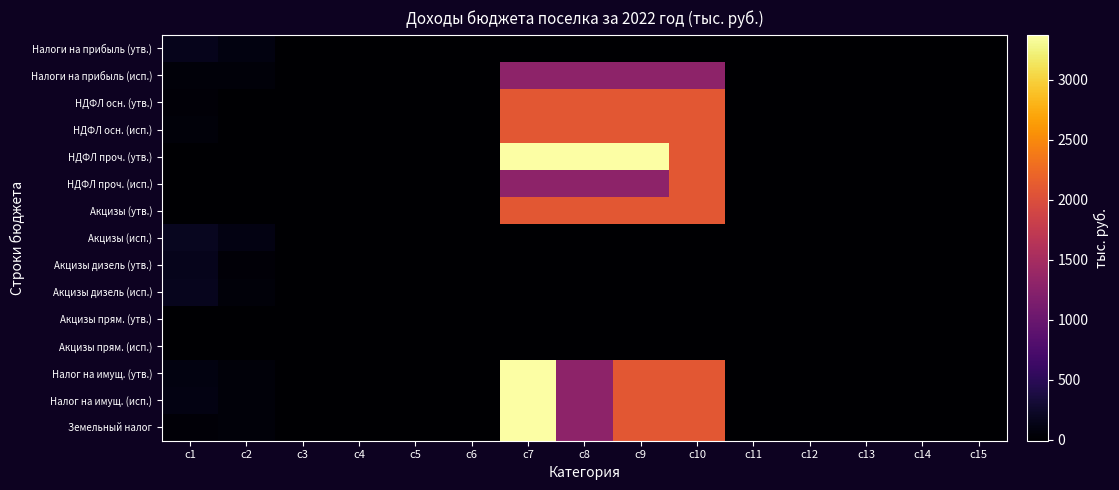

Reading right to left, what are all the values shown in this chart?

Налоги на прибыль (утв.): c15=0.0	c14=0.0	c13=0.0	c12=0.0	c11=0.0	c10=0.0	c9=0.0	c8=0.0	c7=0.0	c6=0.0	c5=0.0	c4=0.0	c3=2.2	c2=91.5	c1=159.9
Налоги на прибыль (исп.): c15=0.0	c14=0.0	c13=0.0	c12=0.0	c11=0.0	c10=1290.6	c9=1290.6	c8=1290.6	c7=1290.6	c6=0.0	c5=0.4	c4=-5.2	c3=-5.2	c2=58.5	c1=52.9
НДФЛ осн. (утв.): c15=0.0	c14=0.0	c13=0.0	c12=0.0	c11=0.0	c10=2083.0	c9=2083.0	c8=2083.0	c7=2083.0	c6=0.0	c5=1.6	c4=-6.1	c3=-5.2	c2=-5.2	c1=41.4
НДФЛ осн. (исп.): c15=0.0	c14=0.0	c13=0.0	c12=0.0	c11=0.0	c10=2083.0	c9=2083.0	c8=2083.0	c7=2083.0	c6=0.0	c5=0.4	c4=-6.1	c3=-5.2	c2=-6.1	c1=52.9
НДФЛ проч. (утв.): c15=0.0	c14=0.0	c13=0.0	c12=0.0	c11=0.0	c10=2083.0	c9=3373.6	c8=3373.6	c7=3373.6	c6=2.0	c5=2.0	c4=2.0	c3=2.2	c2=0.3	c1=0.2
НДФЛ проч. (исп.): c15=0.0	c14=0.0	c13=0.0	c12=0.0	c11=0.0	c10=2083.0	c9=1290.6	c8=1290.6	c7=1290.6	c6=0.4	c5=0.4	c4=0.2	c3=0.2	c2=0.3	c1=0.2
Акцизы (утв.): c15=0.0	c14=0.0	c13=0.0	c12=0.0	c11=0.0	c10=2083.0	c9=2083.0	c8=2083.0	c7=2083.0	c6=2.0	c5=2.0	c4=2.0	c3=1.6	c2=0.4	c1=0.4
Акцизы (исп.): c15=0.0	c14=0.0	c13=0.0	c12=0.0	c11=0.0	c10=0.0	c9=0.0	c8=0.0	c7=0.0	c6=0.0	c5=0.0	c4=0.0	c3=2.2	c2=105.6	c1=178.9
Акцизы дизель (утв.): c15=0.0	c14=0.0	c13=0.0	c12=0.0	c11=0.0	c10=0.0	c9=0.0	c8=0.0	c7=0.0	c6=0.4	c5=1.6	c4=0.2	c3=0.2	c2=41.4	c1=159.5
Акцизы дизель (исп.): c15=0.0	c14=0.0	c13=0.0	c12=0.0	c11=0.0	c10=0.0	c9=0.0	c8=0.0	c7=0.0	c6=0.4	c5=1.6	c4=0.2	c3=0.2	c2=52.9	c1=178.5
Акцизы прям. (утв.): c15=0.0	c14=0.0	c13=0.0	c12=0.0	c11=0.0	c10=0.0	c9=0.0	c8=0.0	c7=0.0	c6=0.4	c5=1.6	c4=0.3	c3=0.2	c2=0.2	c1=0.4
Акцизы прям. (исп.): c15=0.0	c14=0.0	c13=0.0	c12=0.0	c11=0.0	c10=0.0	c9=0.0	c8=0.0	c7=0.0	c6=0.4	c5=0.4	c4=0.3	c3=0.2	c2=0.3	c1=0.4
Налог на имущ. (утв.): c15=0.0	c14=0.0	c13=0.0	c12=0.0	c11=0.0	c10=2083.0	c9=2083.0	c8=1290.6	c7=3373.6	c6=0.4	c5=1.6	c4=1.6	c3=0.2	c2=55.1	c1=91.5
Налог на имущ. (исп.): c15=0.0	c14=0.0	c13=0.0	c12=0.0	c11=0.0	c10=2083.0	c9=2083.0	c8=1290.6	c7=3373.6	c6=0.4	c5=0.4	c4=1.6	c3=0.2	c2=58.5	c1=105.6
Земельный налог: c15=0.0	c14=0.0	c13=0.0	c12=0.0	c11=0.0	c10=2083.0	c9=2083.0	c8=1290.6	c7=3373.6	c6=0.0	c5=0.4	c4=0.3	c3=0.4	c2=55.1	c1=41.4